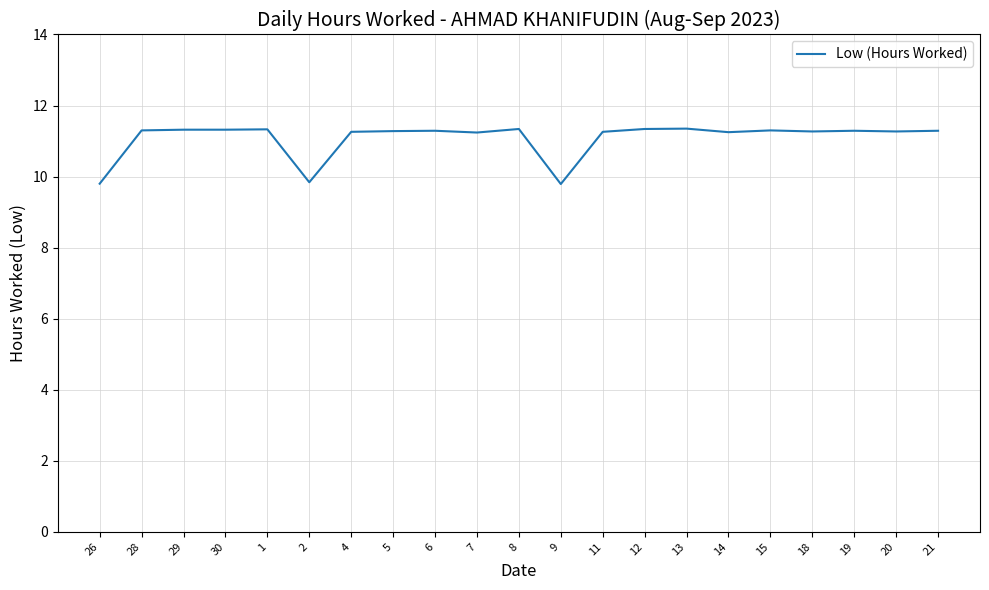

The value at 14 is 5.9. True or false?

False